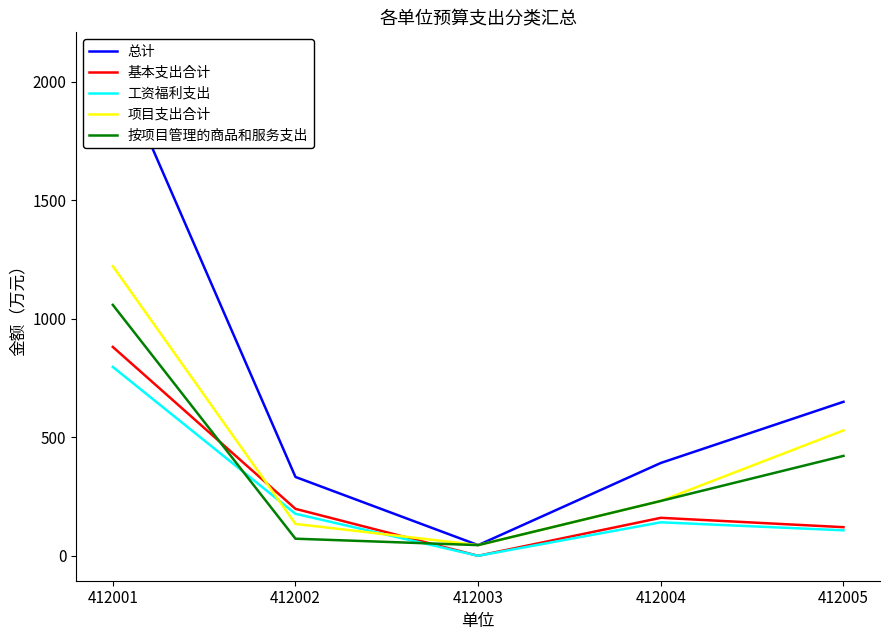

At how many categories does at least one series exceed 935?

1